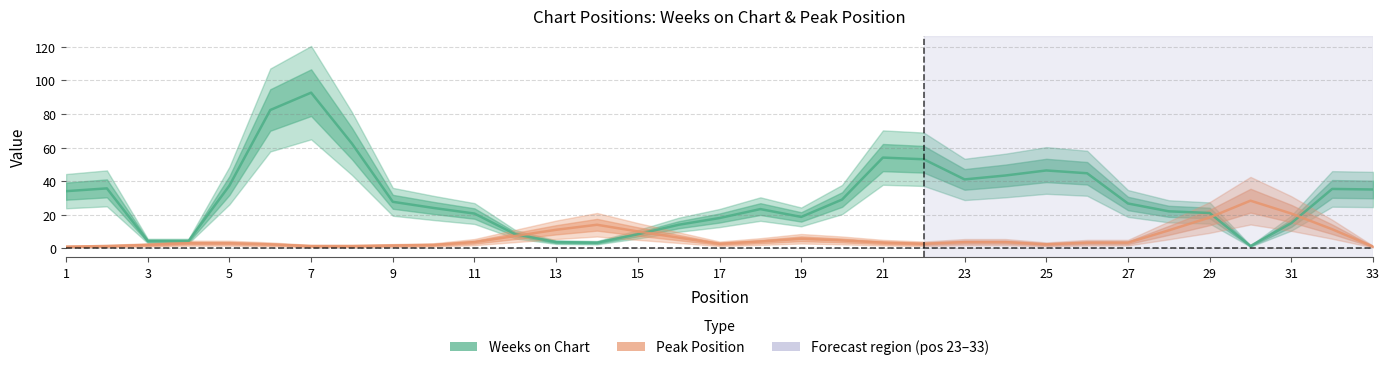

Between 31 and 19, which is larger?

19